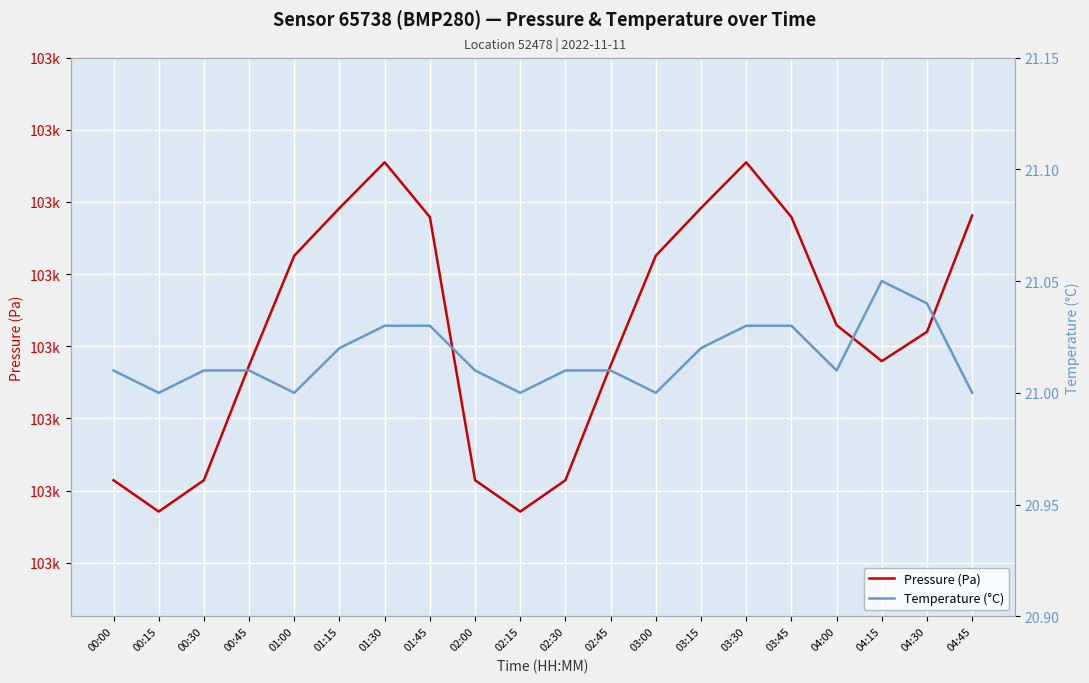

Reading left to right, what are all the values shown in this chart?

Pressure (Pa): 00:00=102541.4	00:15=102537.1	00:30=102541.4	00:45=102557.3	01:00=102572.6	01:15=102579.2	01:30=102585.5	01:45=102577.9	02:00=102541.4	02:15=102537.1	02:30=102541.4	02:45=102557.3	03:00=102572.6	03:15=102579.2	03:30=102585.5	03:45=102577.9	04:00=102562.9	04:15=102557.9	04:30=102562.0	04:45=102578.1
Temperature (°C): 00:00=21.0	00:15=21.0	00:30=21.0	00:45=21.0	01:00=21.0	01:15=21.0	01:30=21.0	01:45=21.0	02:00=21.0	02:15=21.0	02:30=21.0	02:45=21.0	03:00=21.0	03:15=21.0	03:30=21.0	03:45=21.0	04:00=21.0	04:15=21.1	04:30=21.0	04:45=21.0